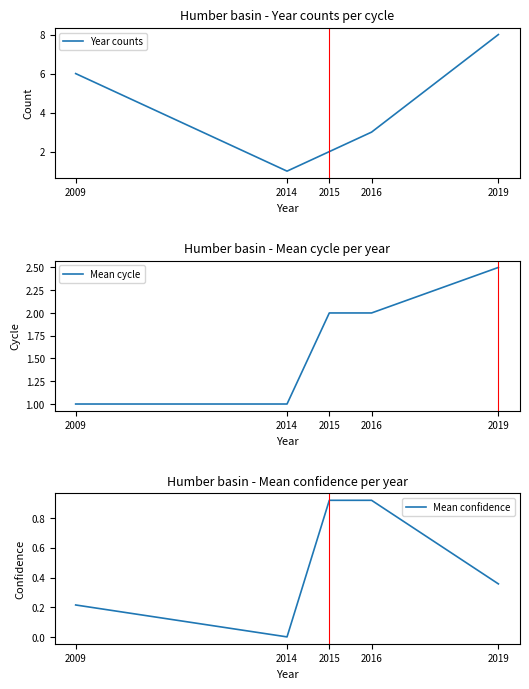

Is the value of Year counts at 2019 greater than the value of Mean cycle at 2015?

Yes